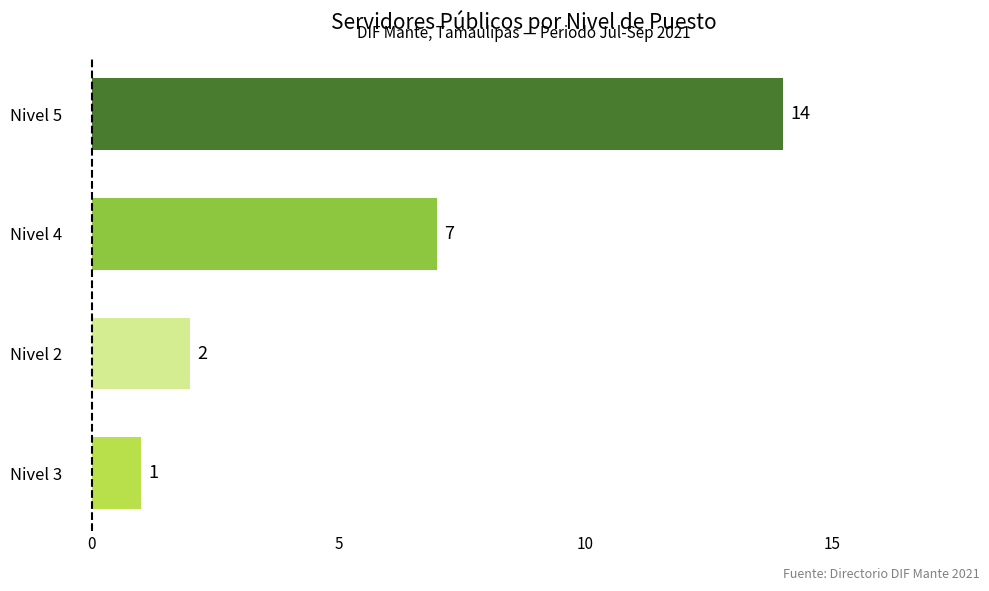

Rank the categories by value from lowest to highest.

Nivel 3, Nivel 2, Nivel 4, Nivel 5